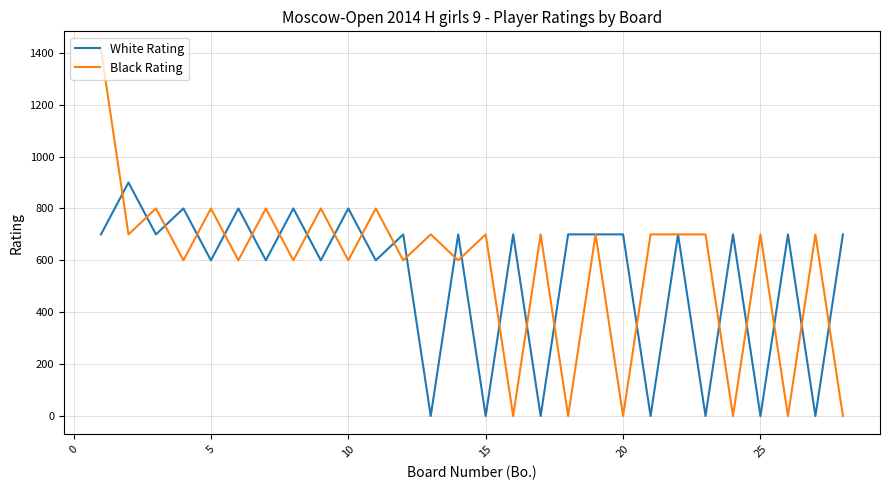

Which series has the widest spread of values?

Black Rating